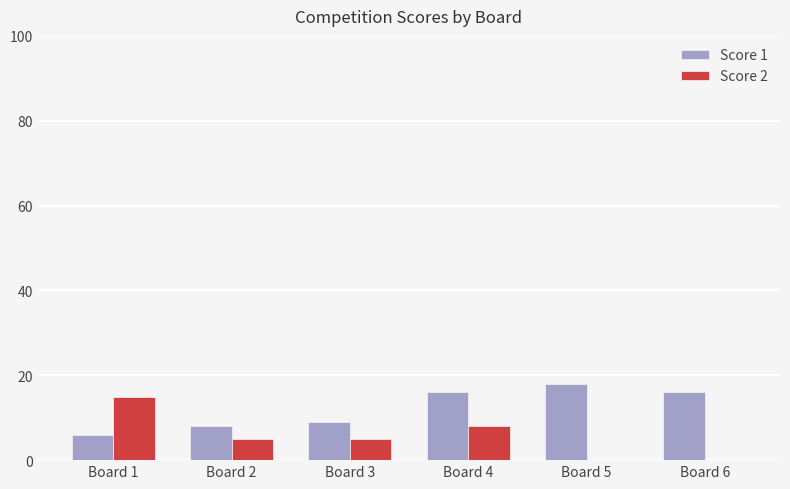

What is the highest value of the Score 1 series?

18